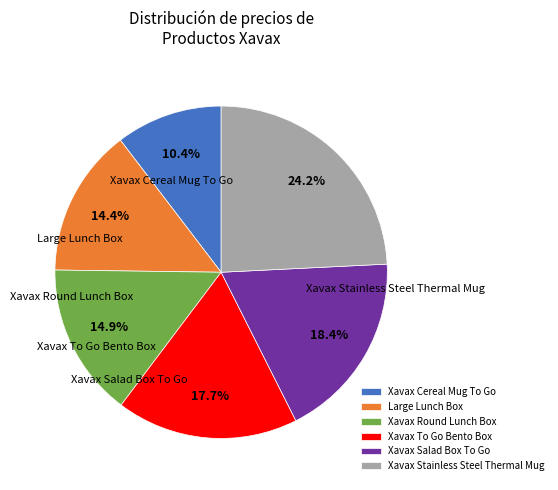

Which category has the smallest portion of the pie?

Xavax Cereal Mug To Go